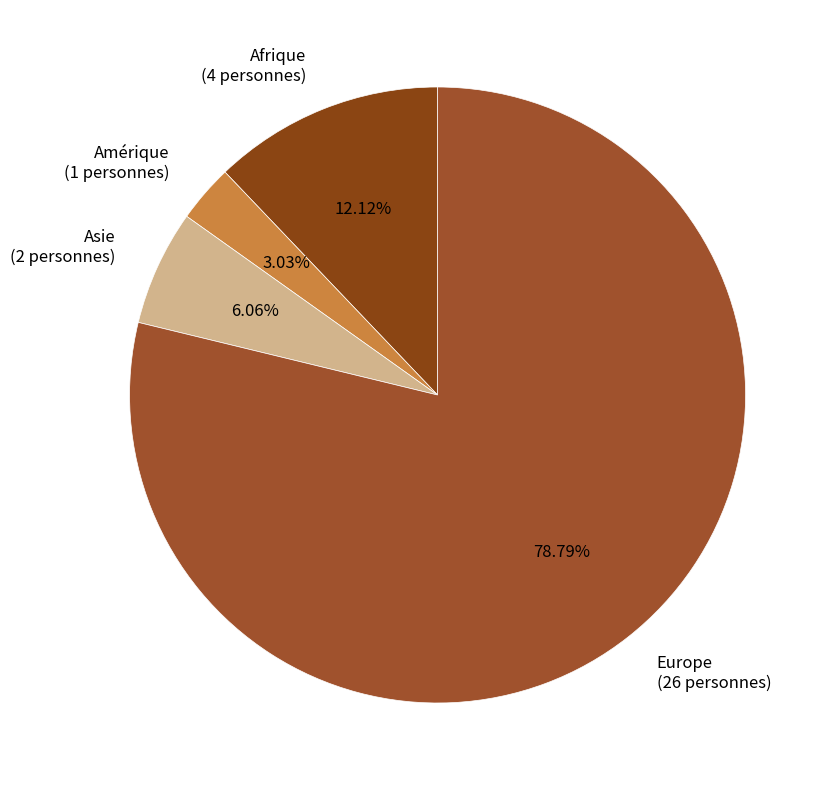

To the nearest percent, what is the difference between the largest and smallest slice percentages?

76%